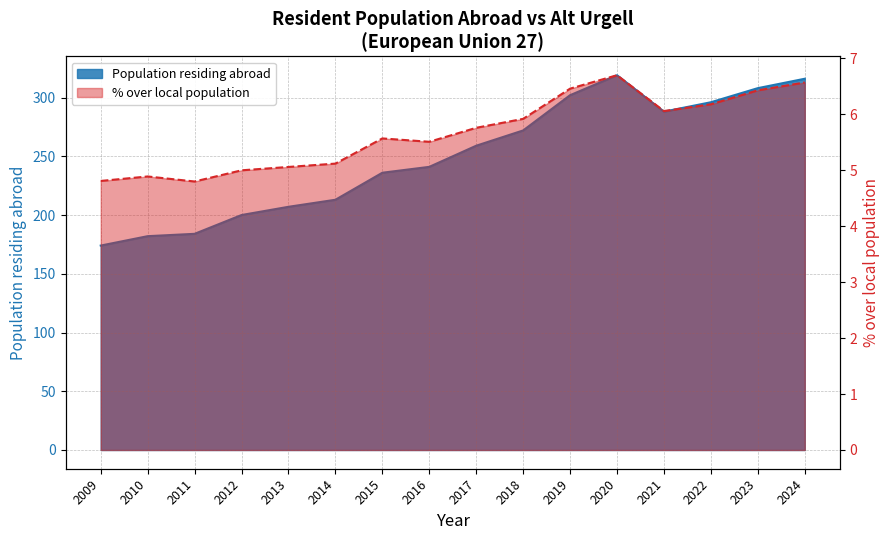

Reading left to right, list all the values displayed in this chart.

Population residing abroad: 2009=174.0	2010=182.0	2011=184.0	2012=200.0	2013=207.0	2014=213.0	2015=236.0	2016=241.0	2017=259.0	2018=272.0	2019=302.0	2020=319.0	2021=288.0	2022=296.0	2023=308.0	2024=316.0
% over local population: 2009=4.8	2010=4.9	2011=4.8	2012=5.0	2013=5.1	2014=5.1	2015=5.6	2016=5.5	2017=5.8	2018=5.9	2019=6.5	2020=6.7	2021=6.1	2022=6.2	2023=6.4	2024=6.6